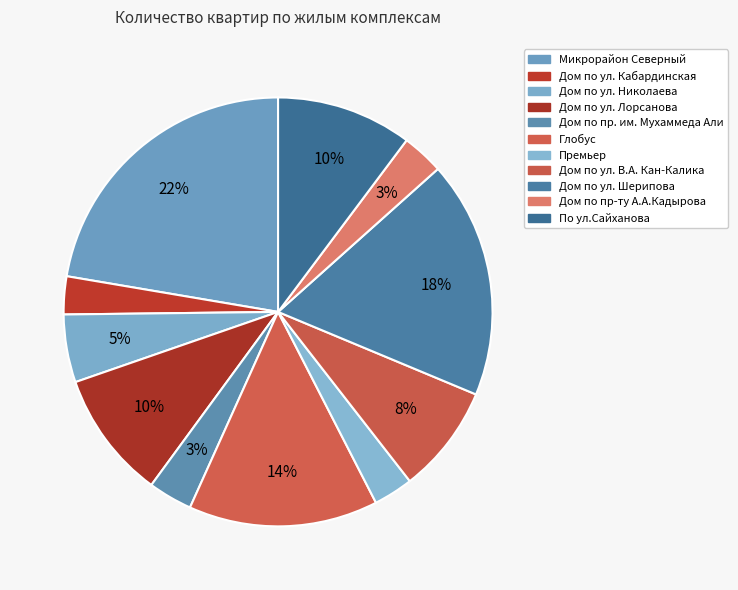

To the nearest percent, what is the difference between the Глобус and Дом по ул. В.А. Кан-Калика slice percentages?

6%